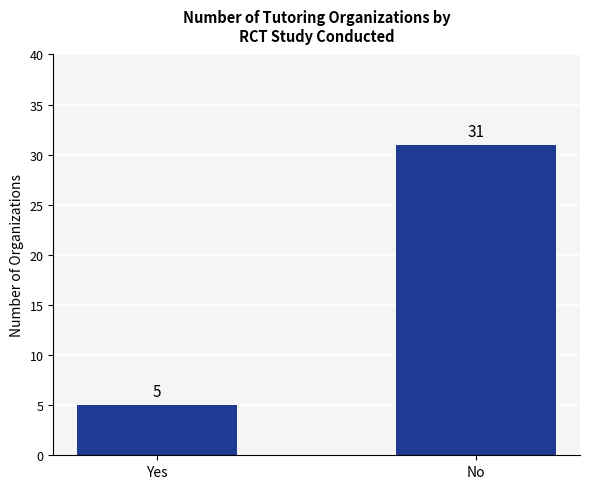

True or false: the data shows 31 at No.

True